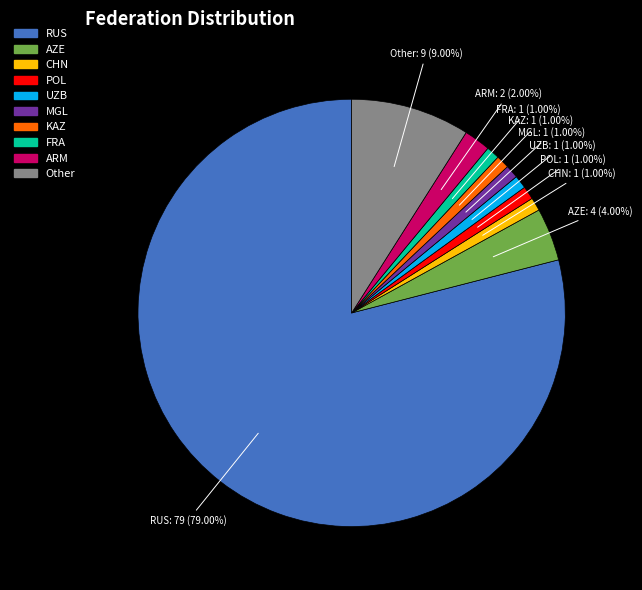

What is the ratio of the value at ARM to the value at Other?

0.2